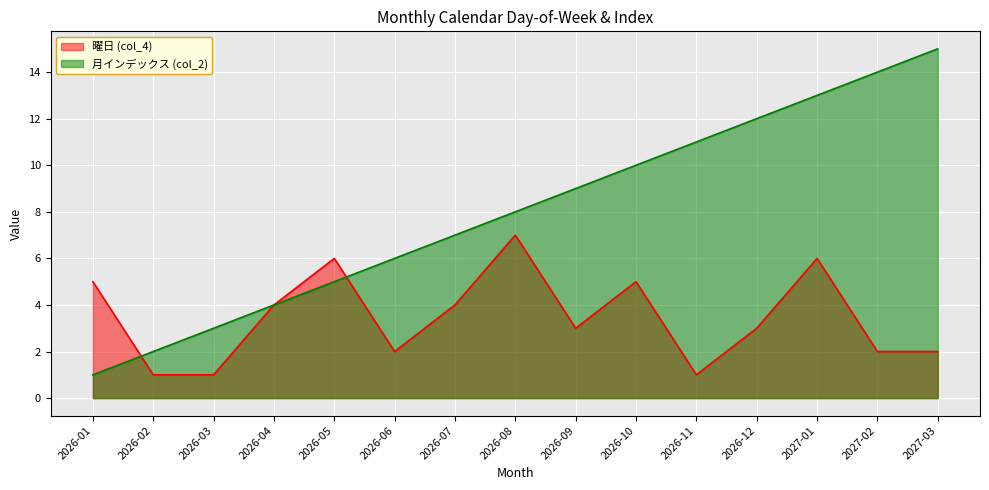

Where do 曜日 (col_4) and 月インデックス (col_2) first cross each other?

2026-01 and 2026-02